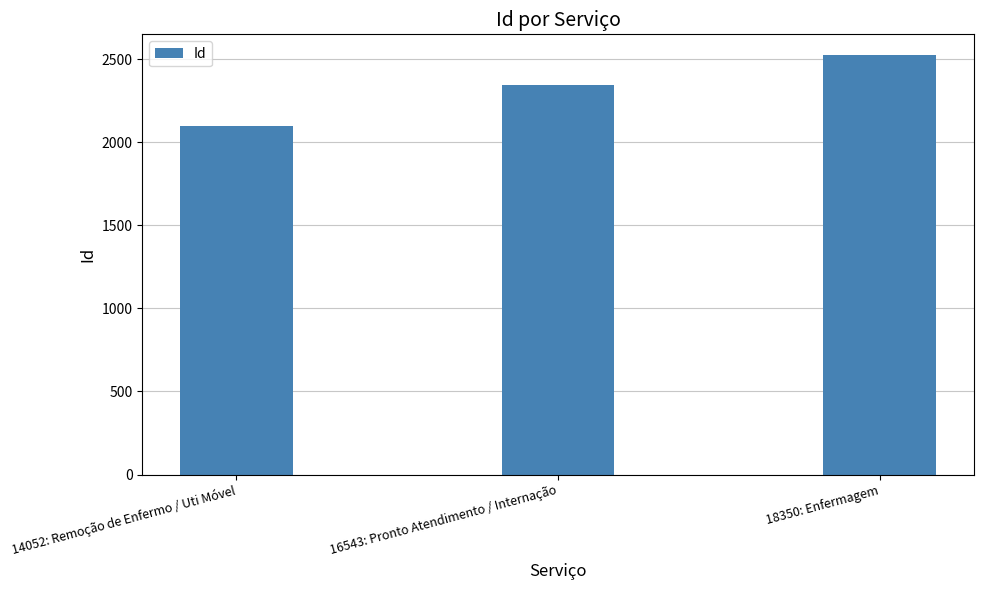

What is the sum of all values?

6961